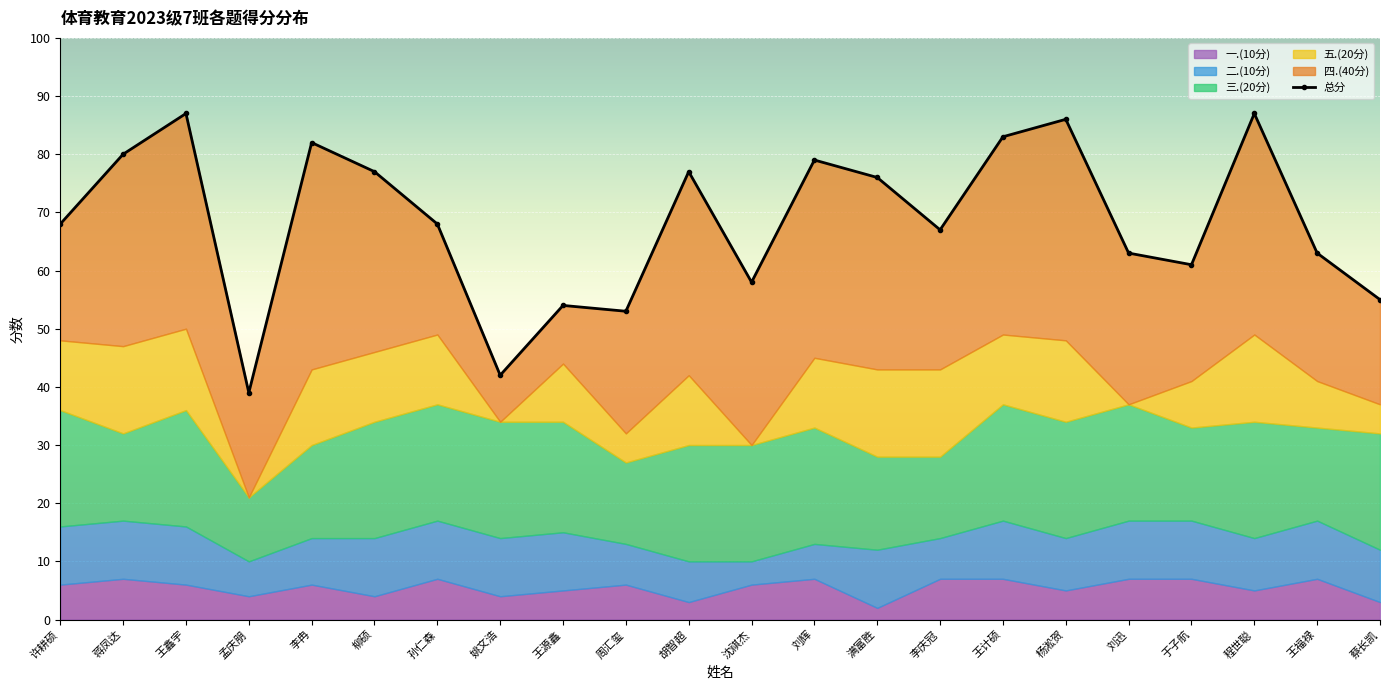

Where is the first local minimum for 三.(20分)?

蒋凤达